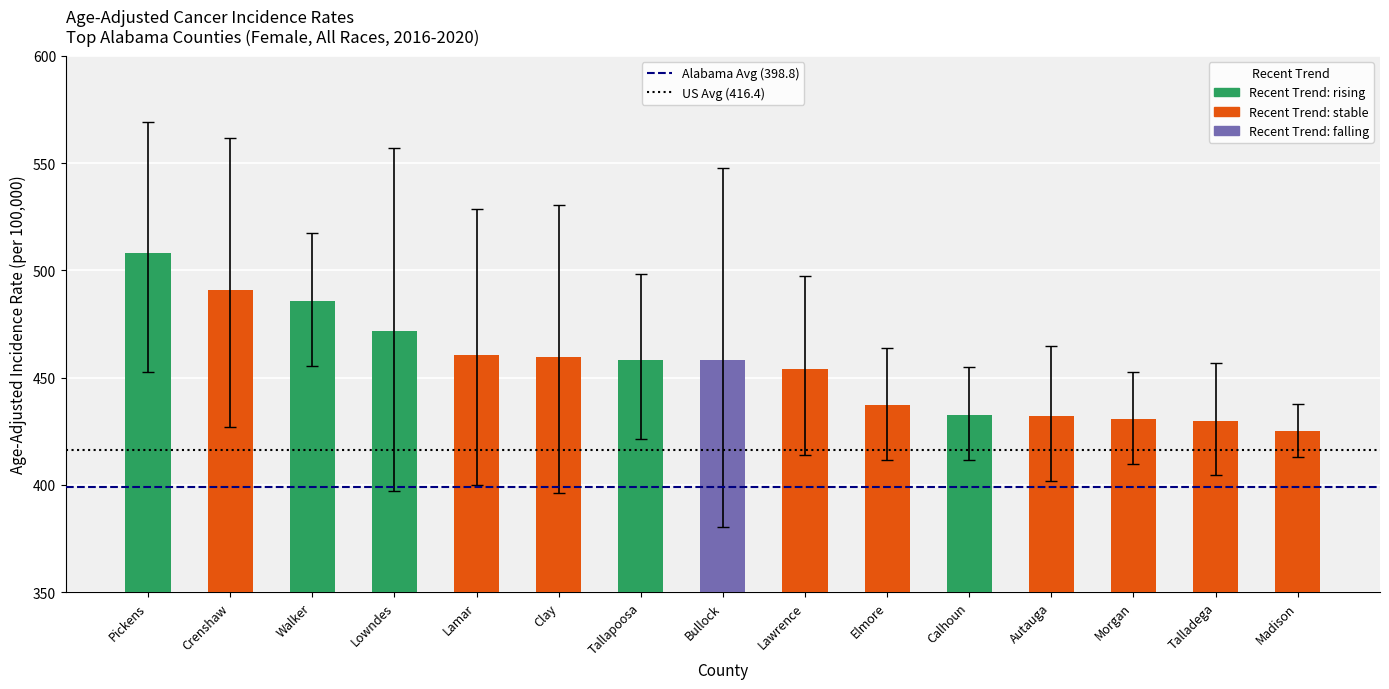

What is the sum of the US Avg (416.4) values at Pickens and Crenshaw?

832.8